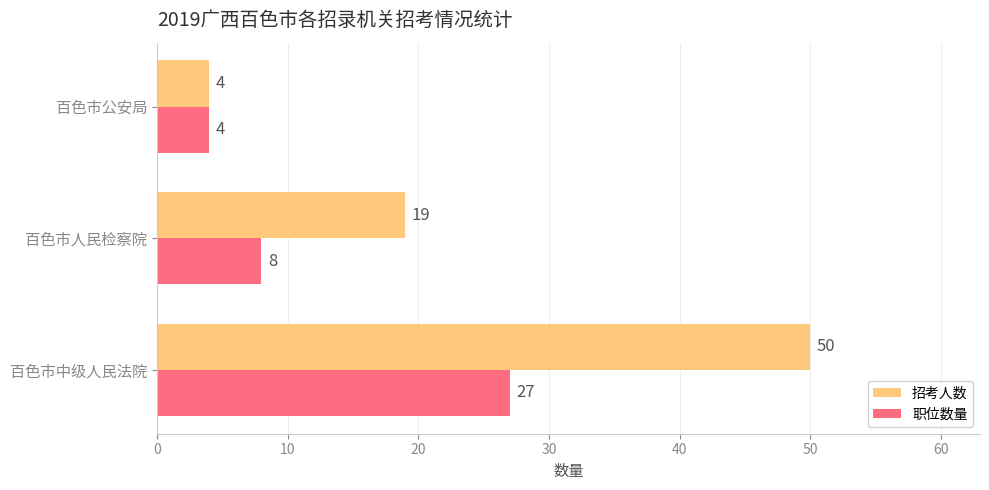

Count the 招考人数 values in the range 4 to 50.

3